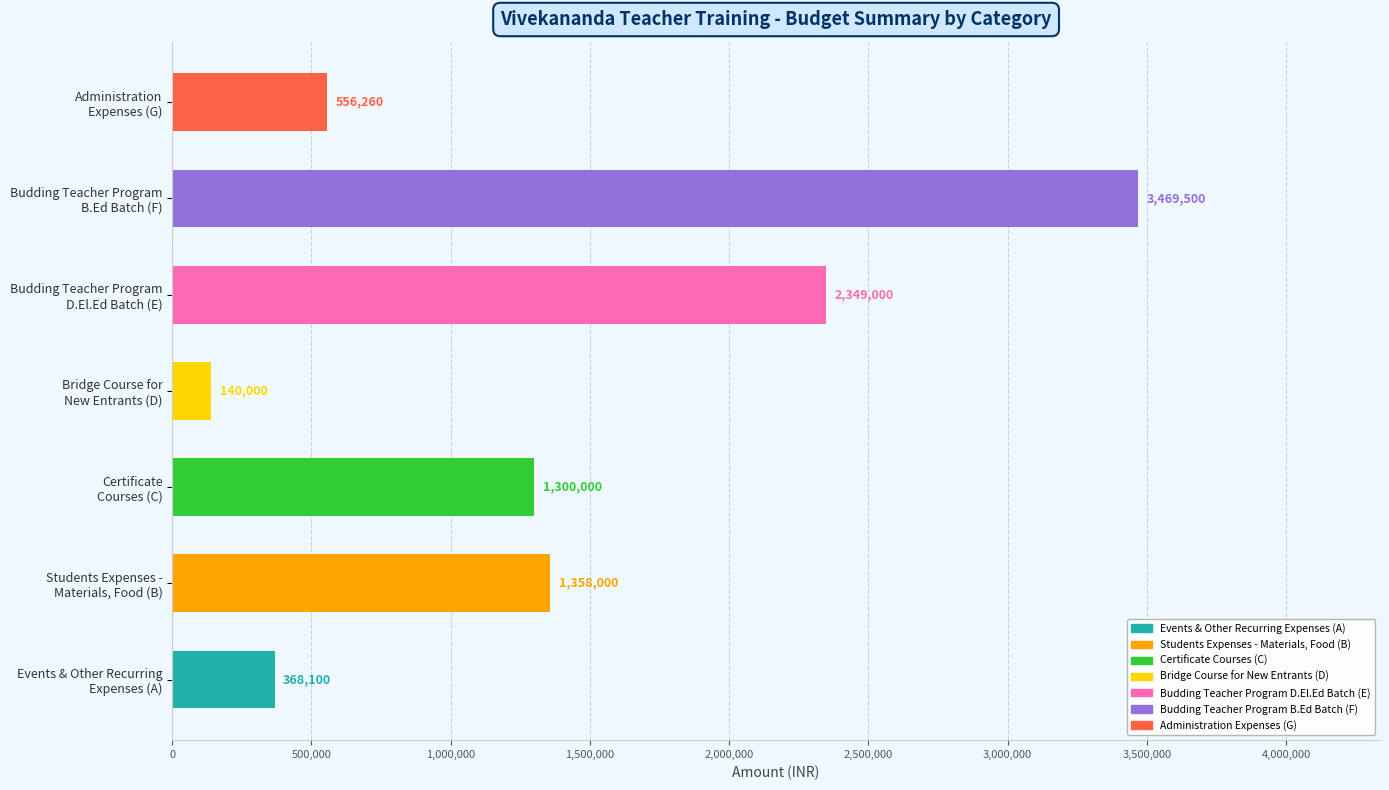

Reading bottom to top, list all the values displayed in this chart.

368100	1358000	1300000	140000	2349000	3469500	556260